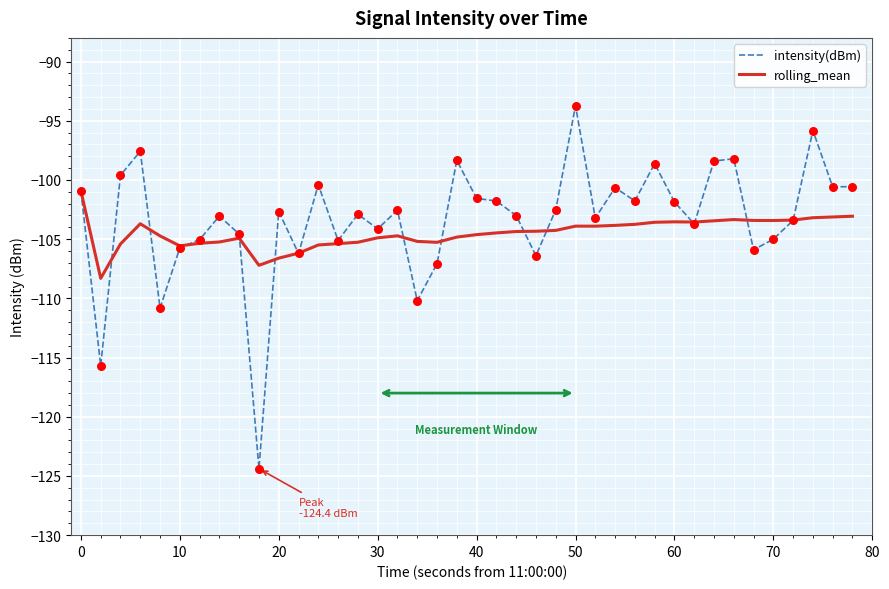

Which series has the largest total across all categories?

intensity(dBm)